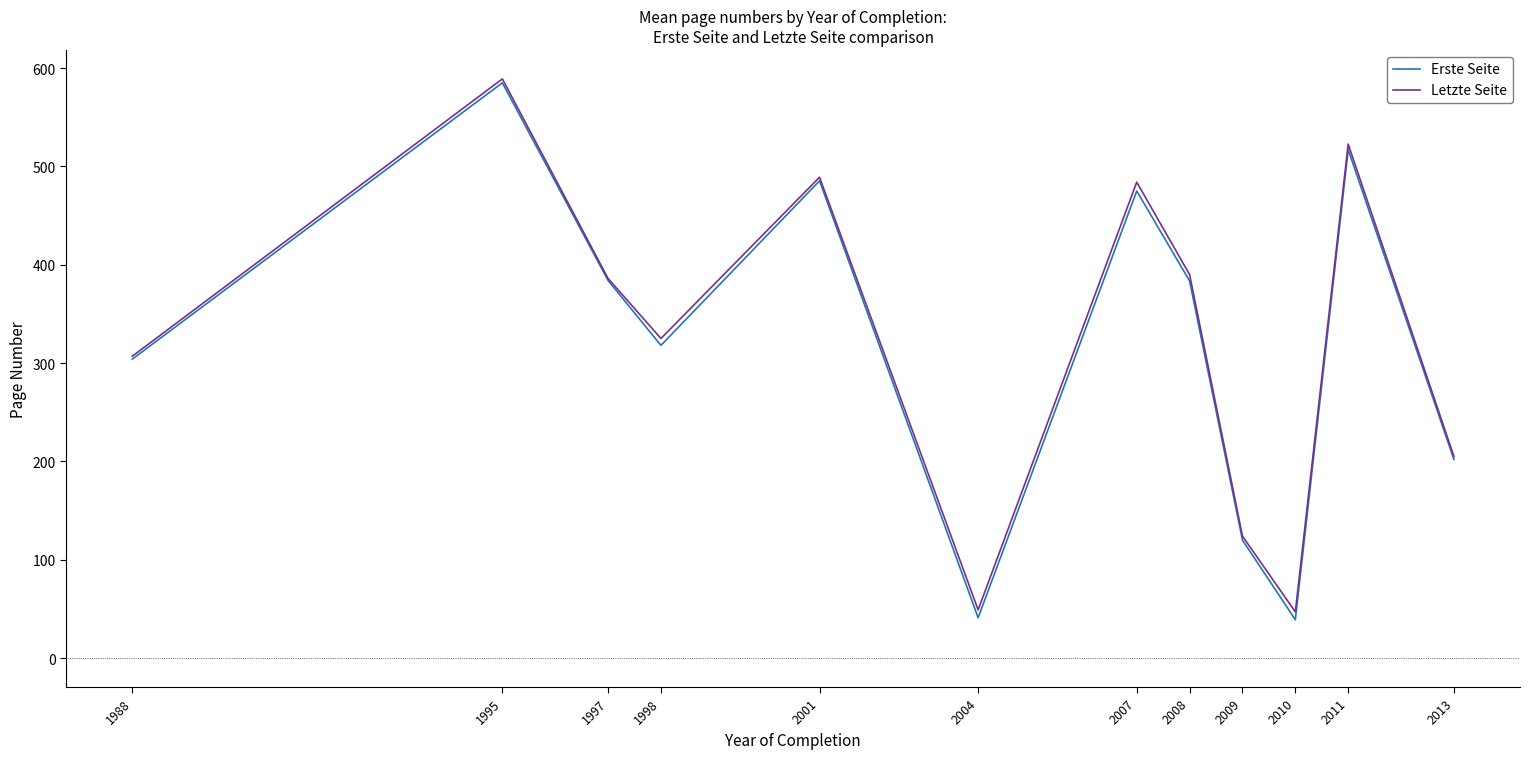

How many interior local peaks does the Erste Seite series have?

4